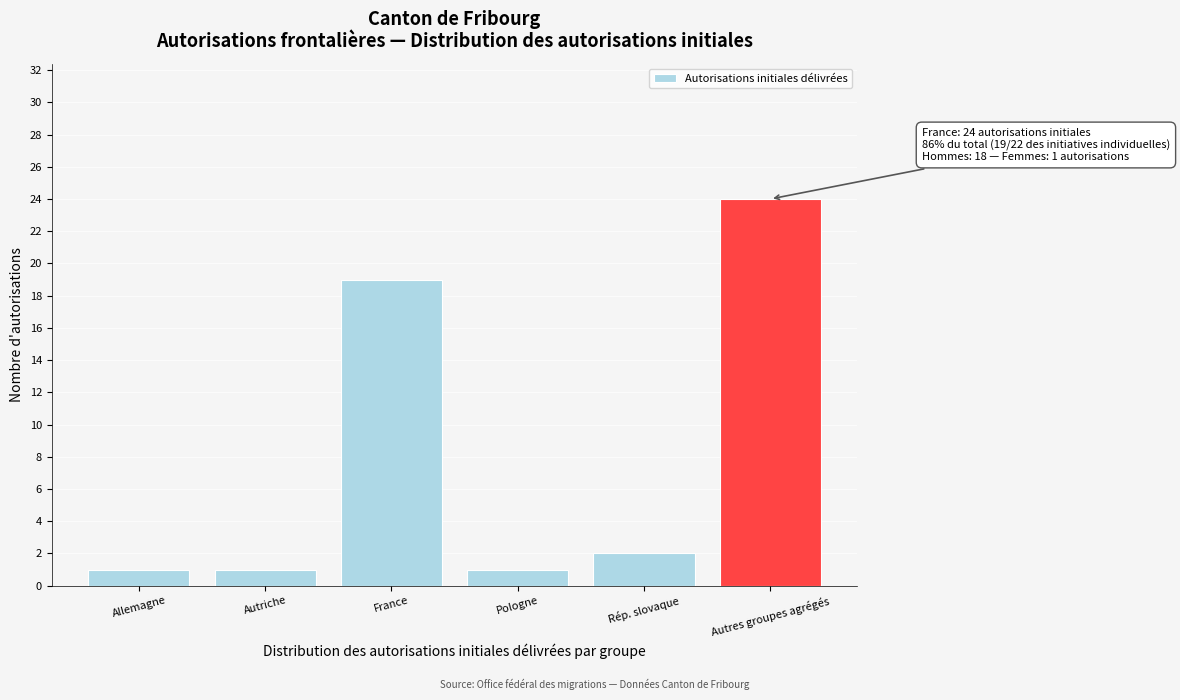

Reading left to right, what are all the values shown in this chart?

1	1	19	1	2	24